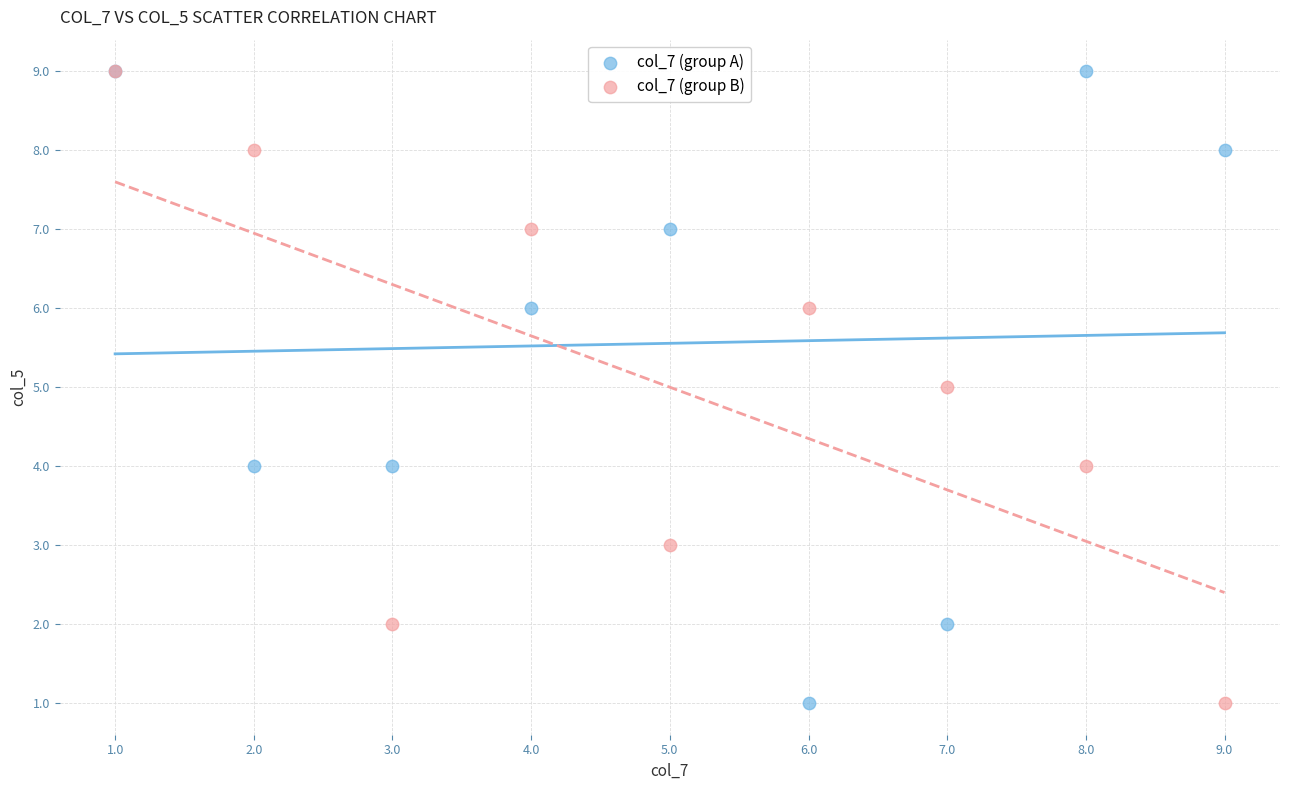

What are all the series names shown in the legend?

col_7 (group A), col_7 (group B)